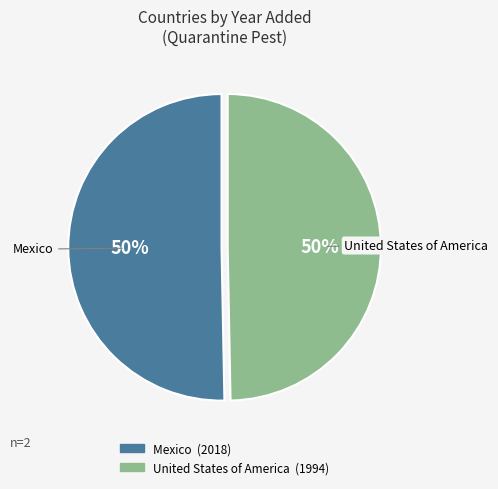

The Mexico slice represents 41% of the pie. True or false?

False